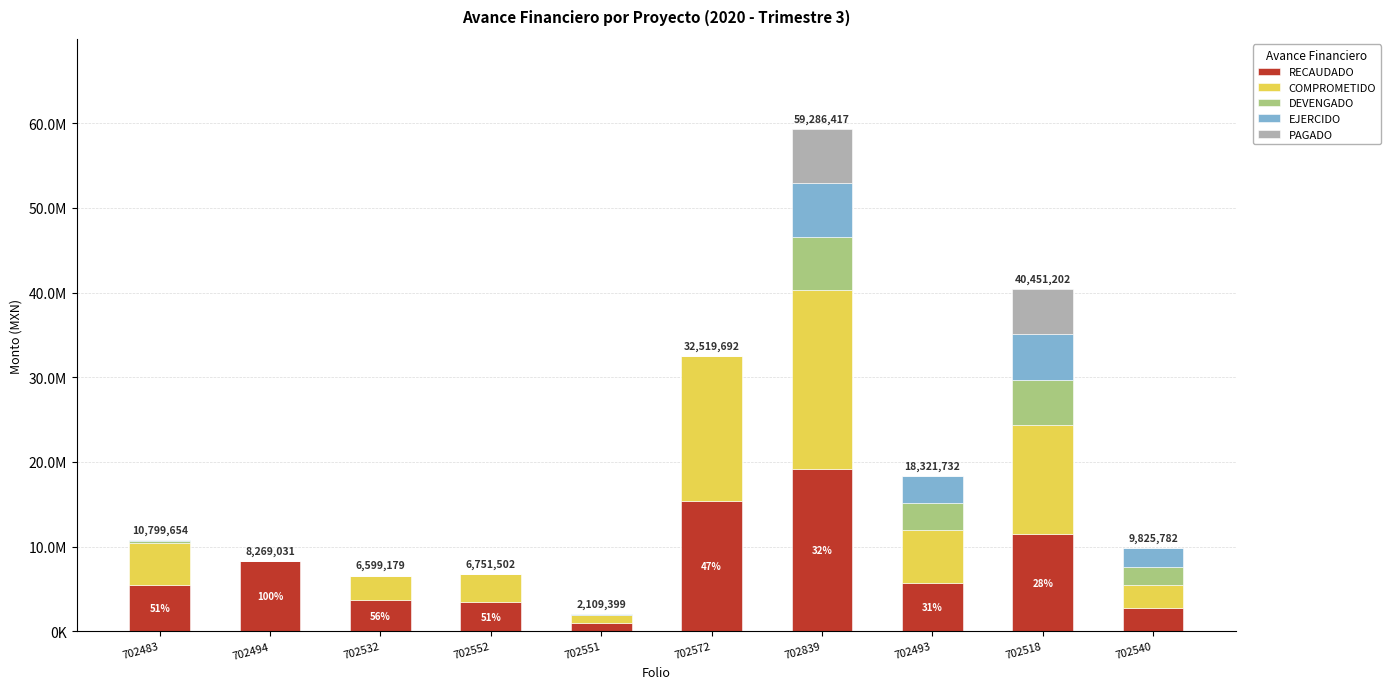

Does the chart contain stacked bars?

Yes